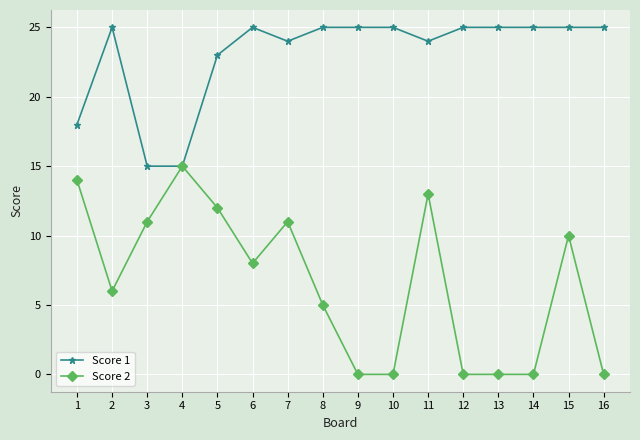

List the series in order of their overall mean, highest first.

Score 1, Score 2